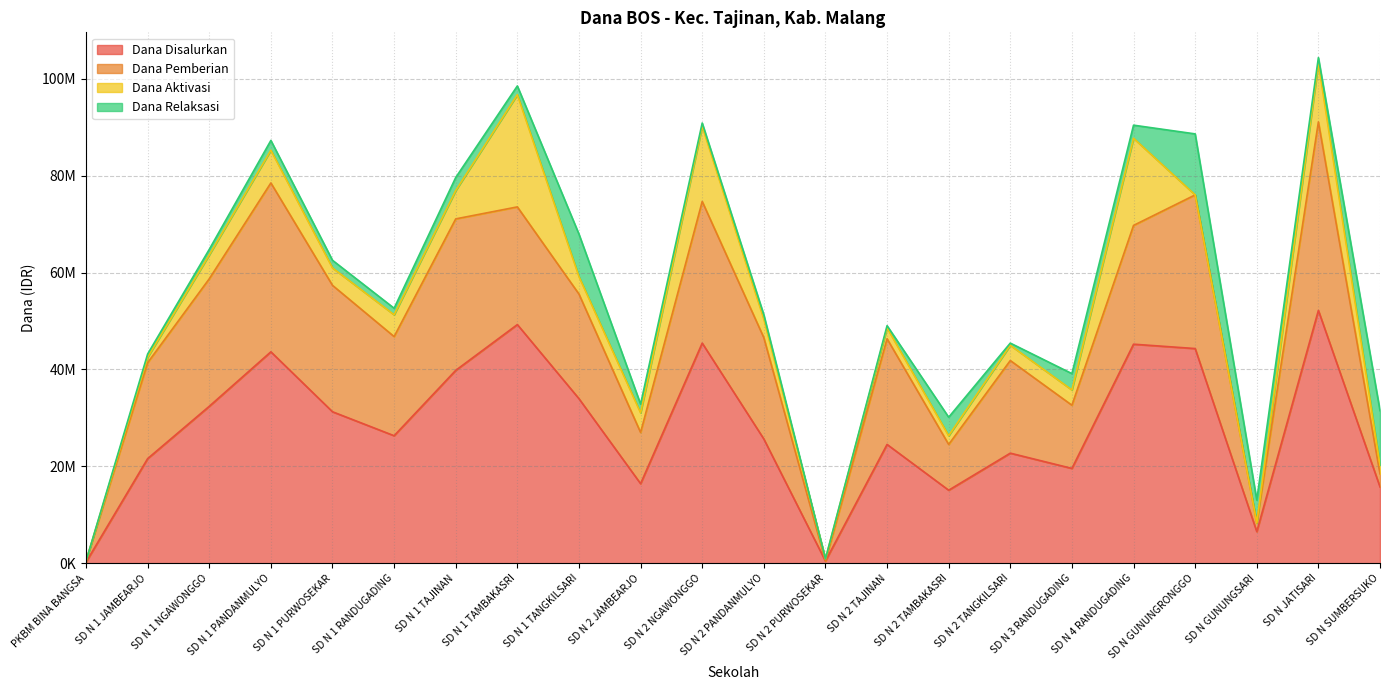

Does the chart display data point markers on the line(s)?

No